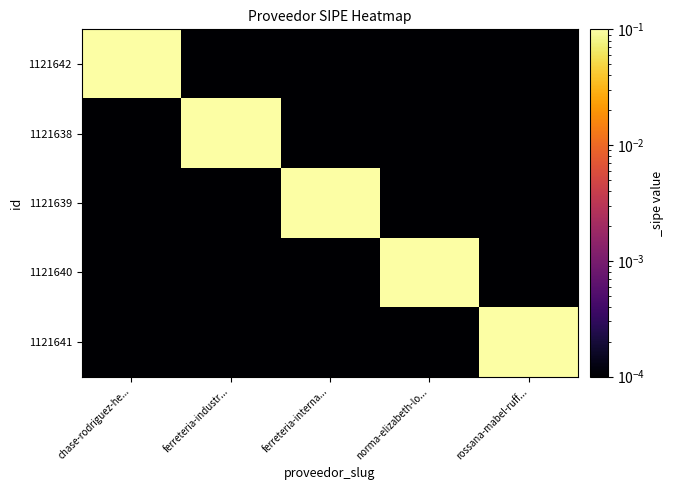

How many series are shown in this chart?

5